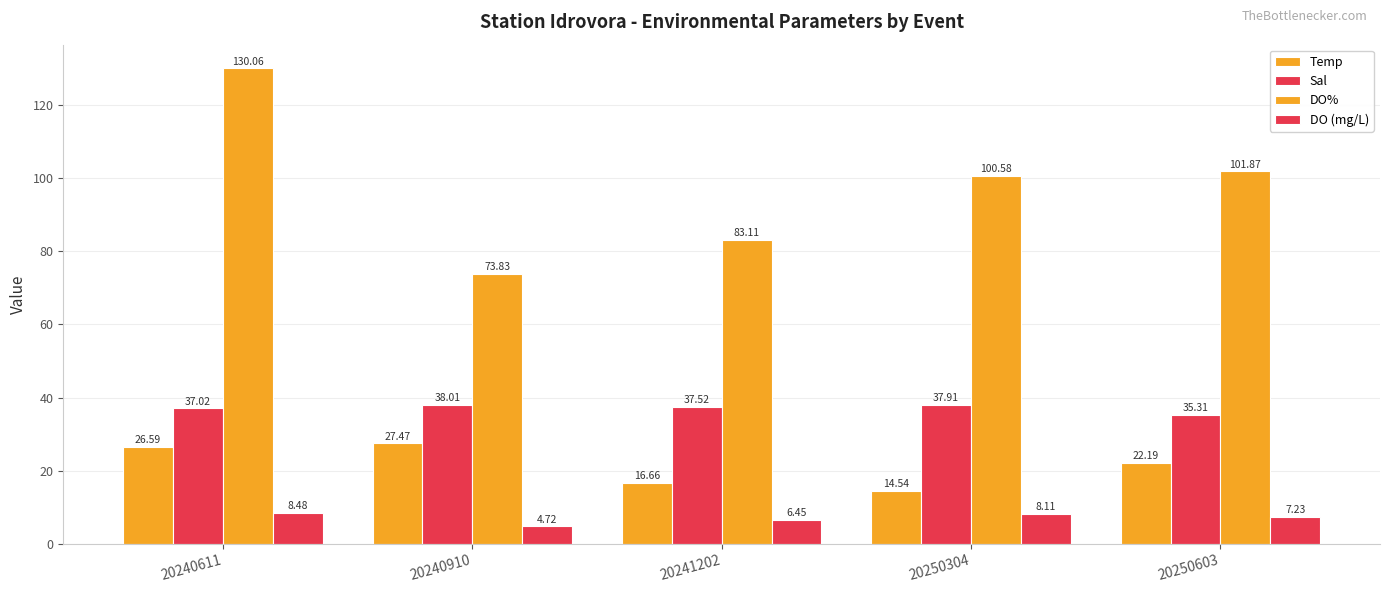

Which category has the lowest value in the DO% series?

20240910